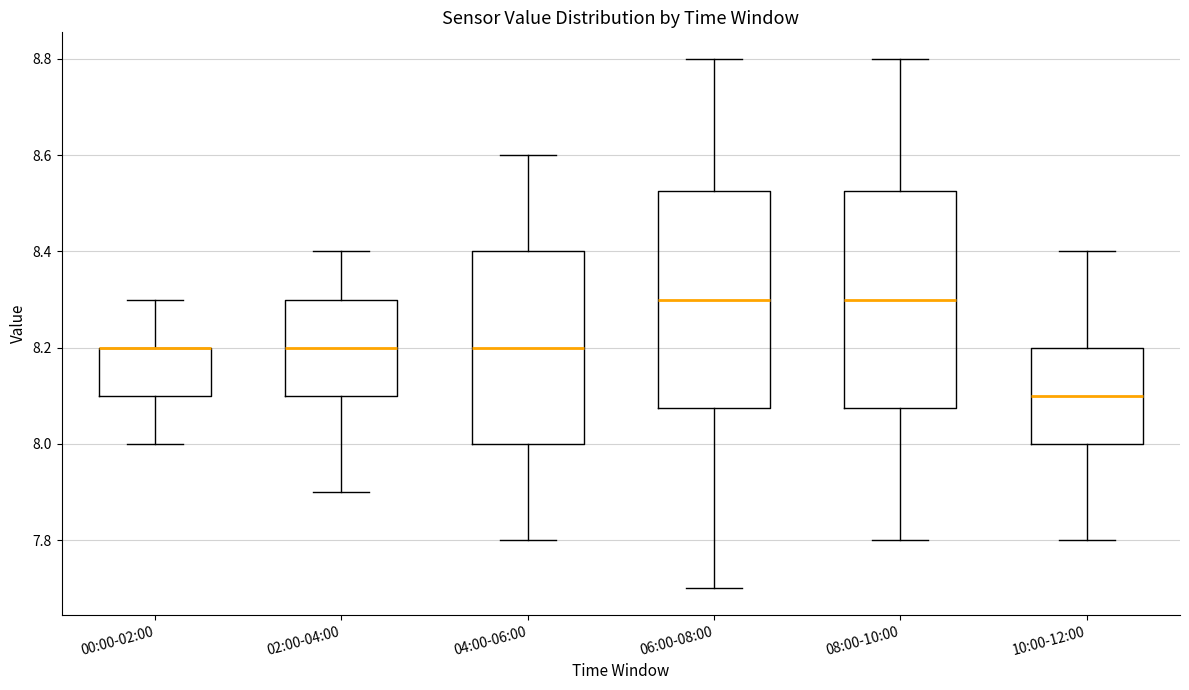

Where does the lower whisker of the box for 10:00-12:00 end on the y-axis? The values are not printed on the chart, so give them approximately, as read against the axis.

7.80